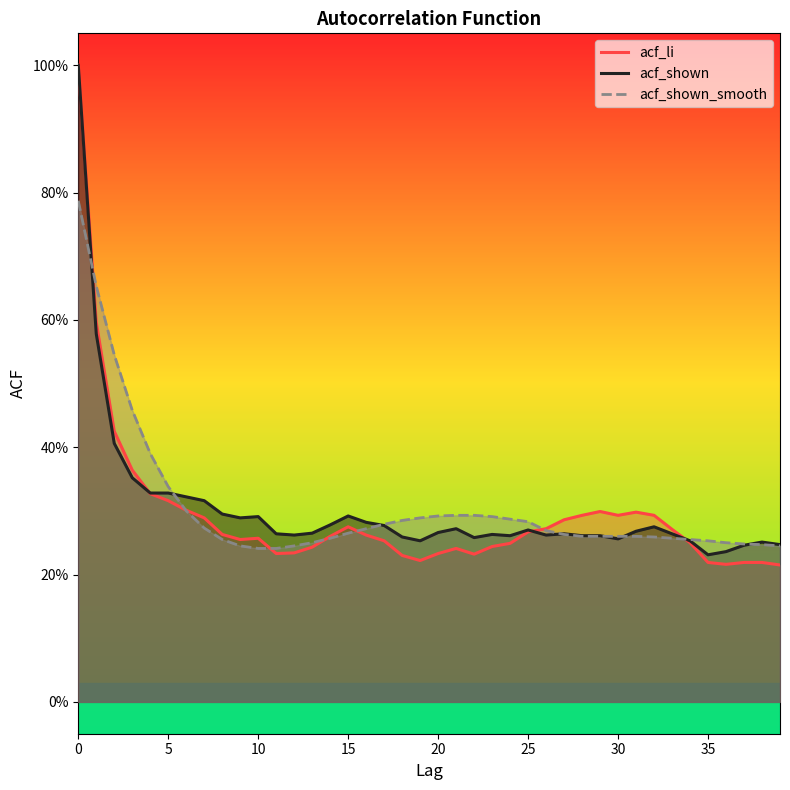

What is the difference between the highest and lowest values at 10?

0.1